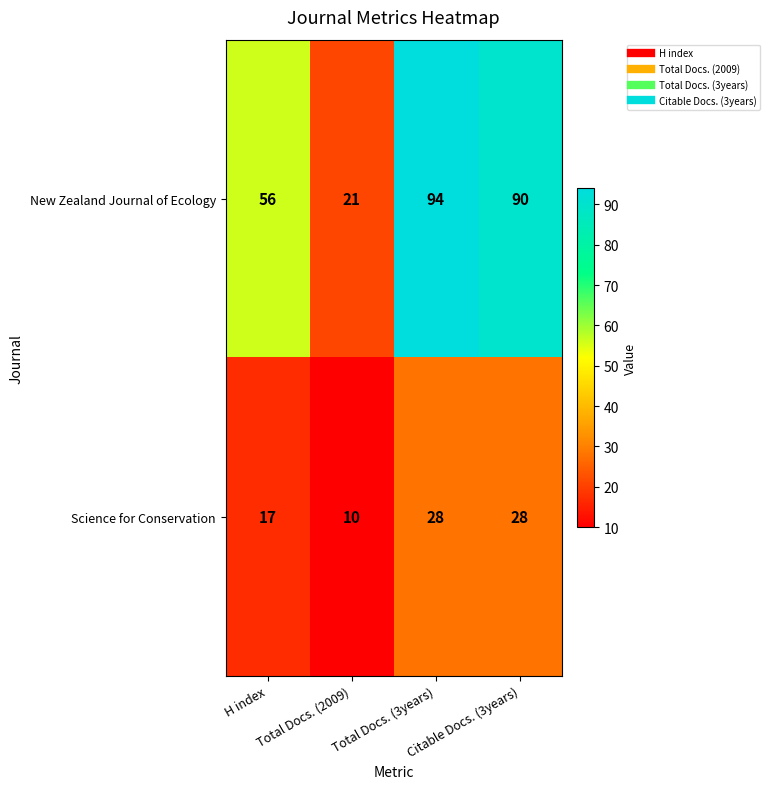

True or false: New Zealand Journal of Ecology has a value of 94 at Total Docs. (3years).

True